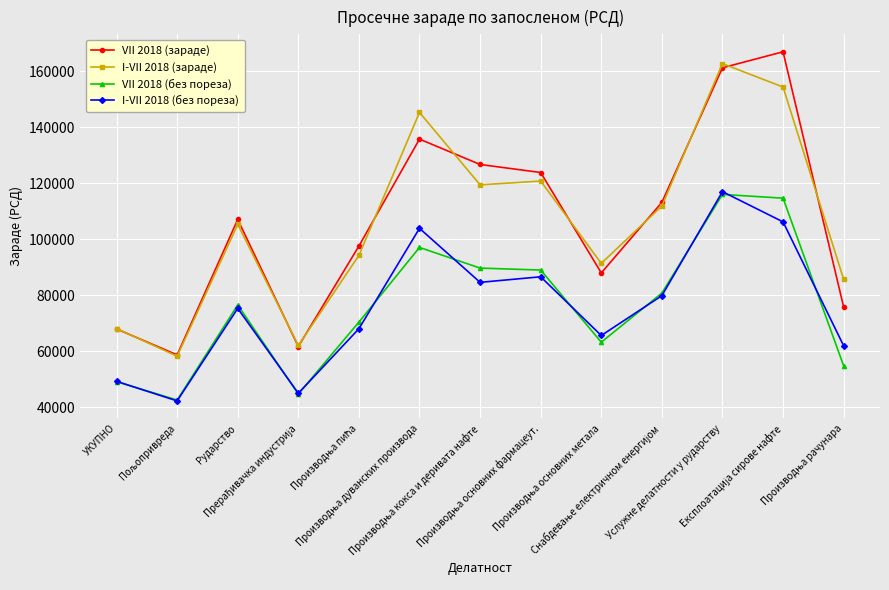

How many data points does each series have?

13